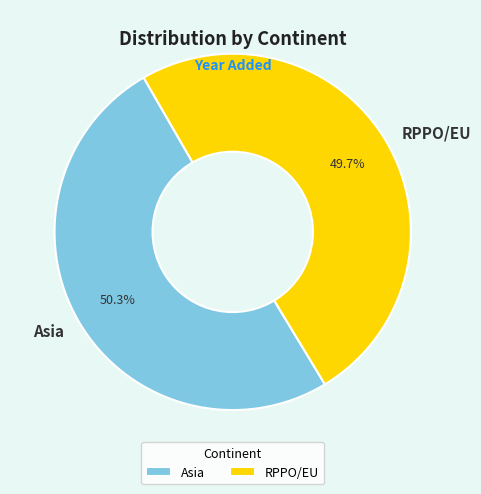

Which slice is the smallest?

RPPO/EU